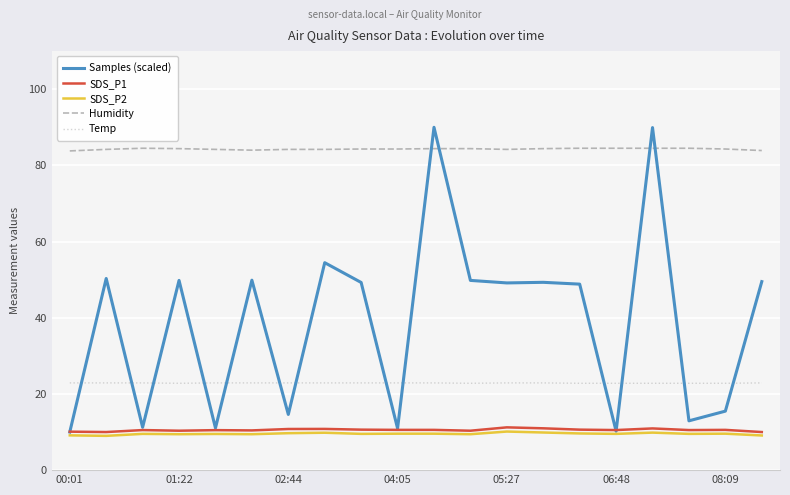

Count the number of data series in this chart.

5